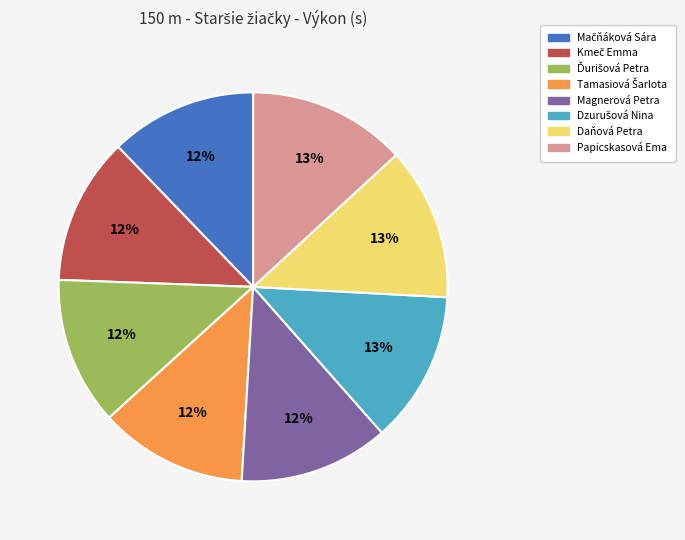

To the nearest percent, what is the average slice percentage?

12%